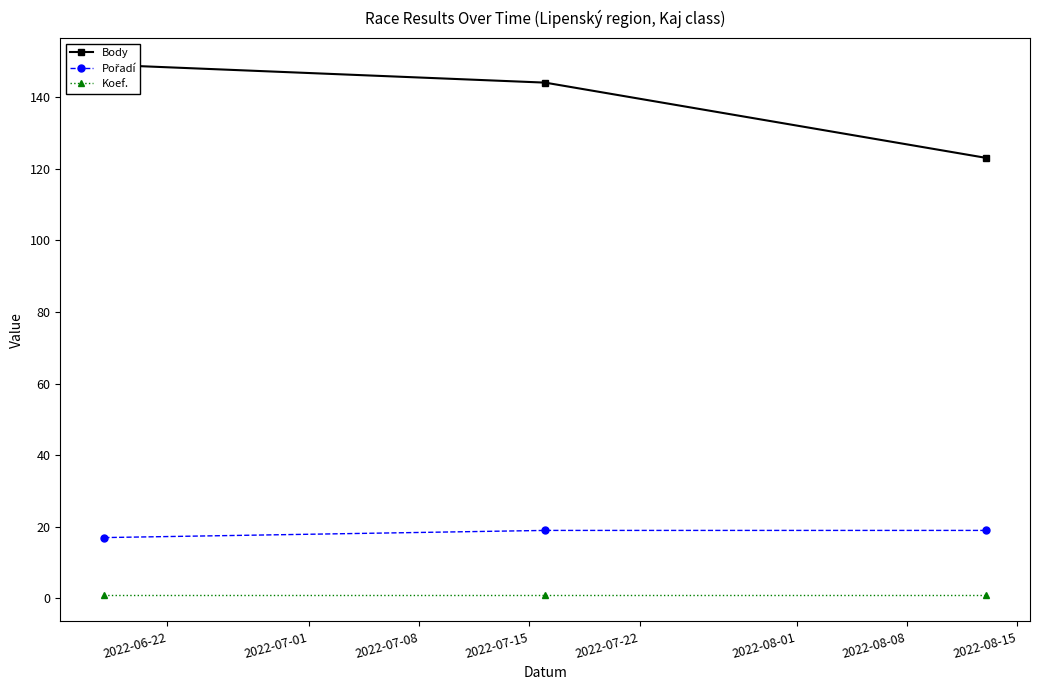

What is the value of the Koef. point at the 1st from the left?

1